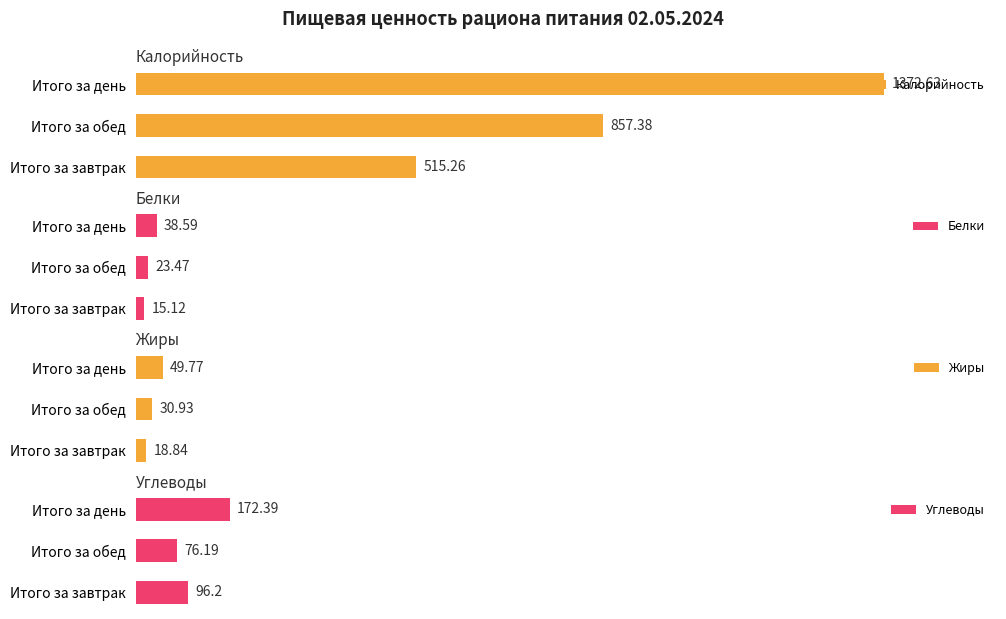

Rank the series by their maximum value, from lowest to highest.

Белки, Жиры, Углеводы, Калорийность